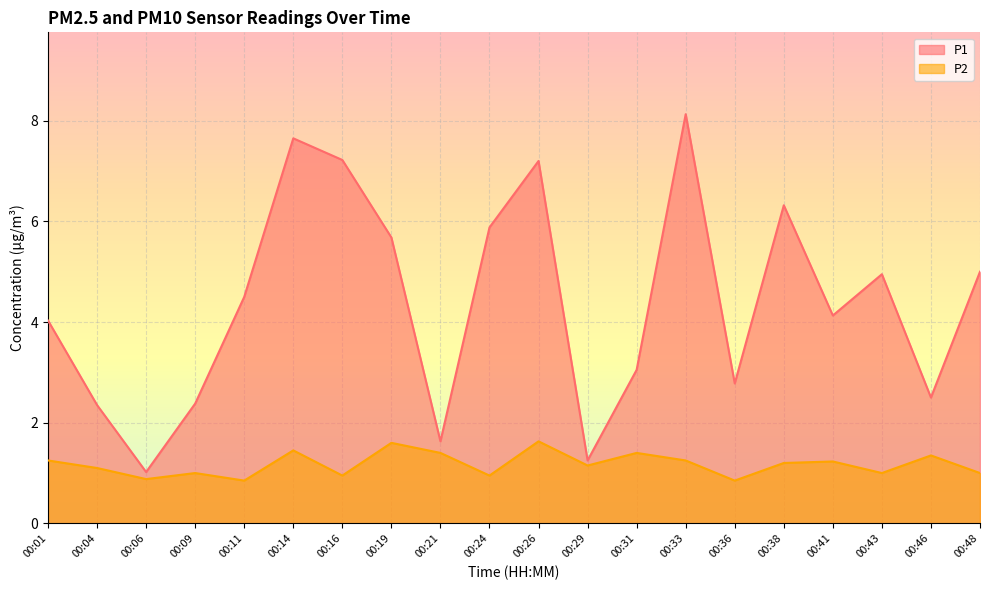

Rank the series at 00:01 from lowest to highest value.

P2, P1